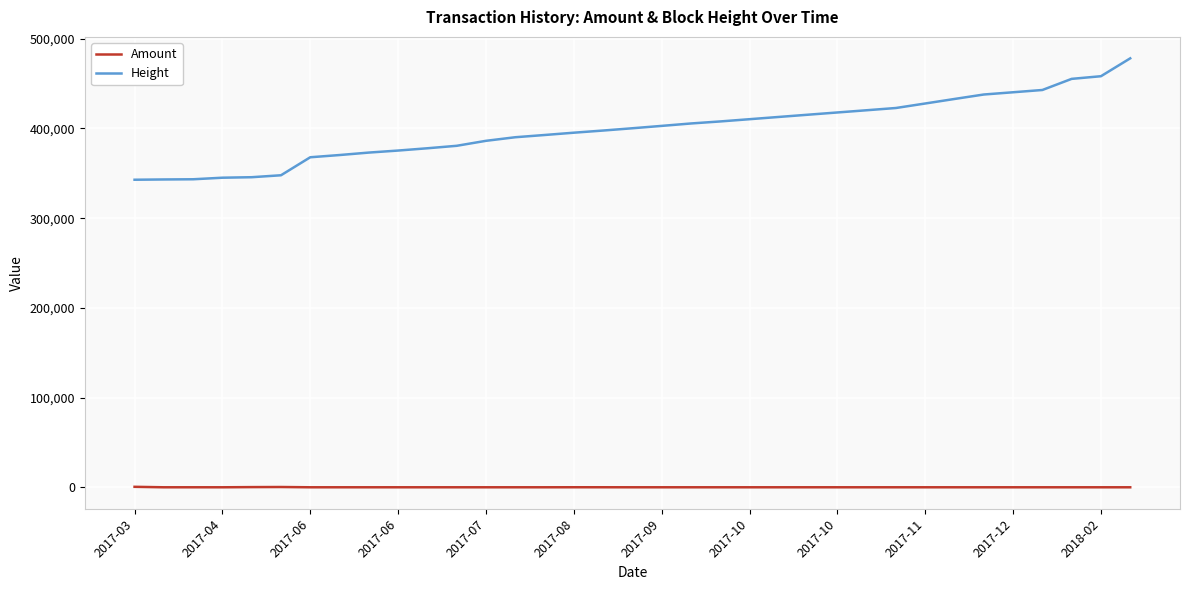

How many values in the Amount series exceed 5?

19